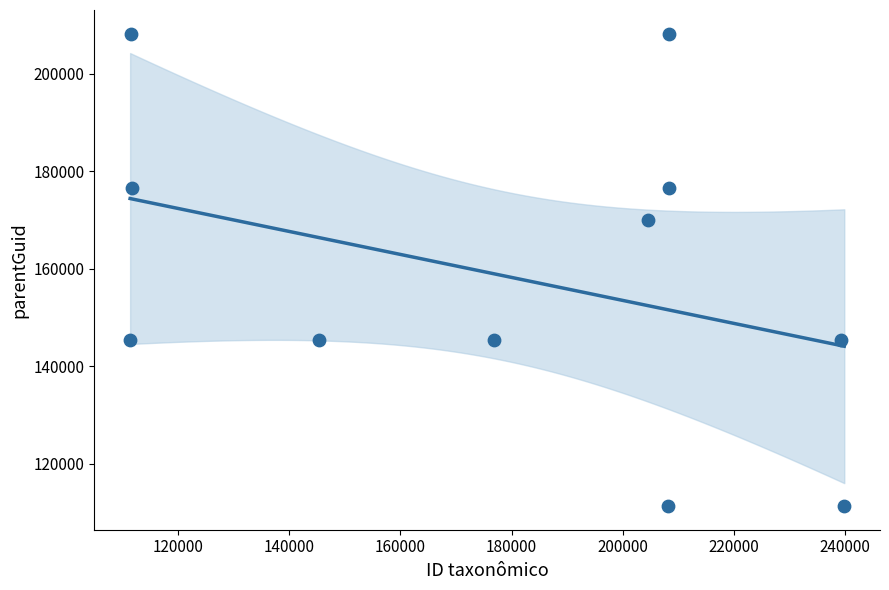

What is the range of X values (max minus min)?

128381